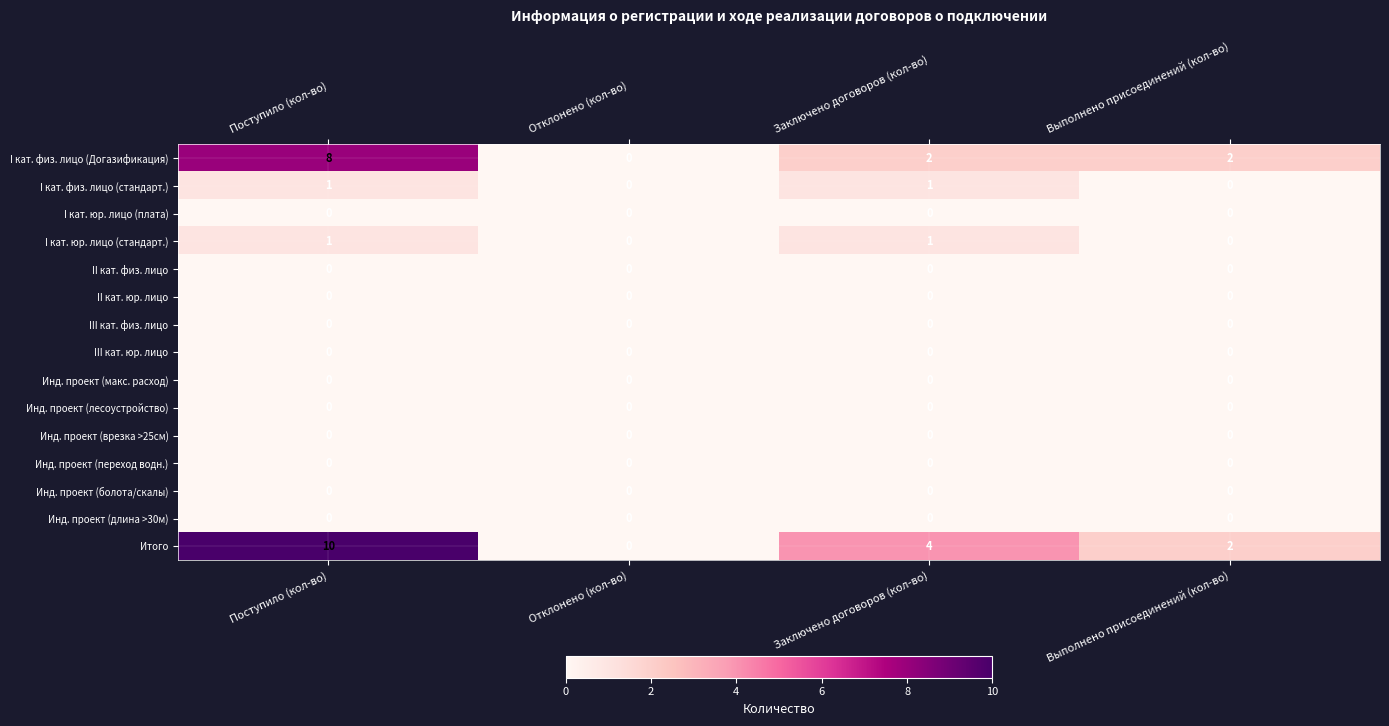

At which category is the sum across all series the highest?

Поступило (кол-во)